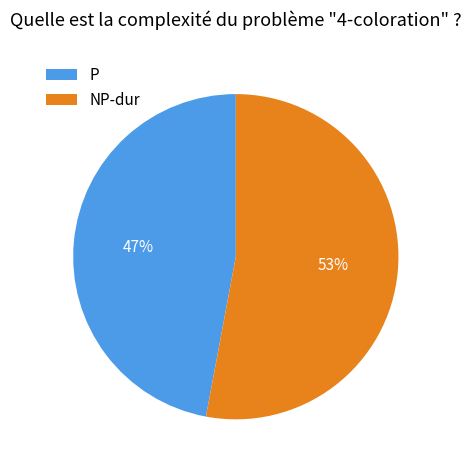

To the nearest percent, what is the difference between the largest and smallest slice percentages?

6%